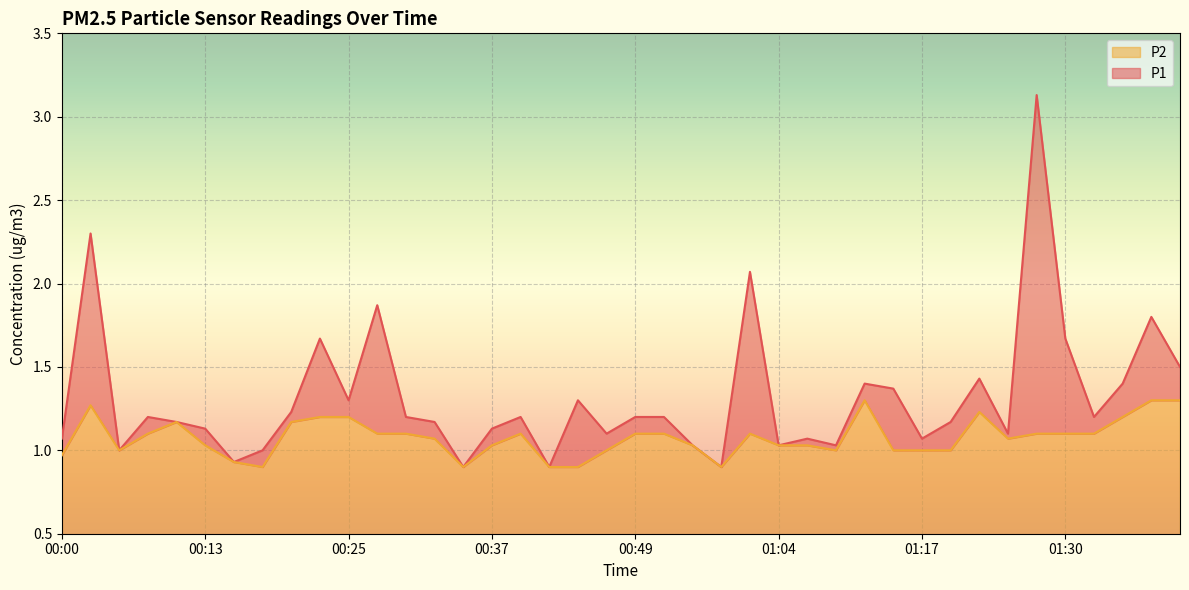

List the series in order of their overall mean, lowest first.

P2, P1